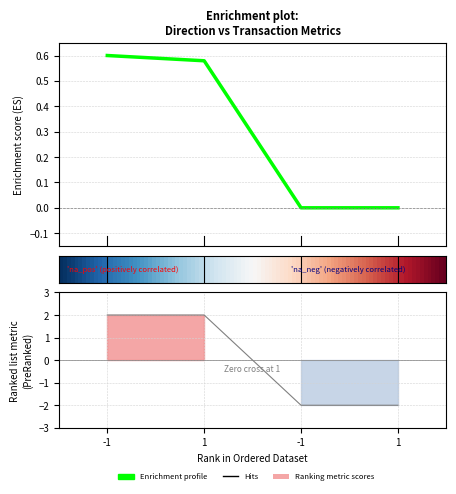

What is the label of the 4th point from the left?

1